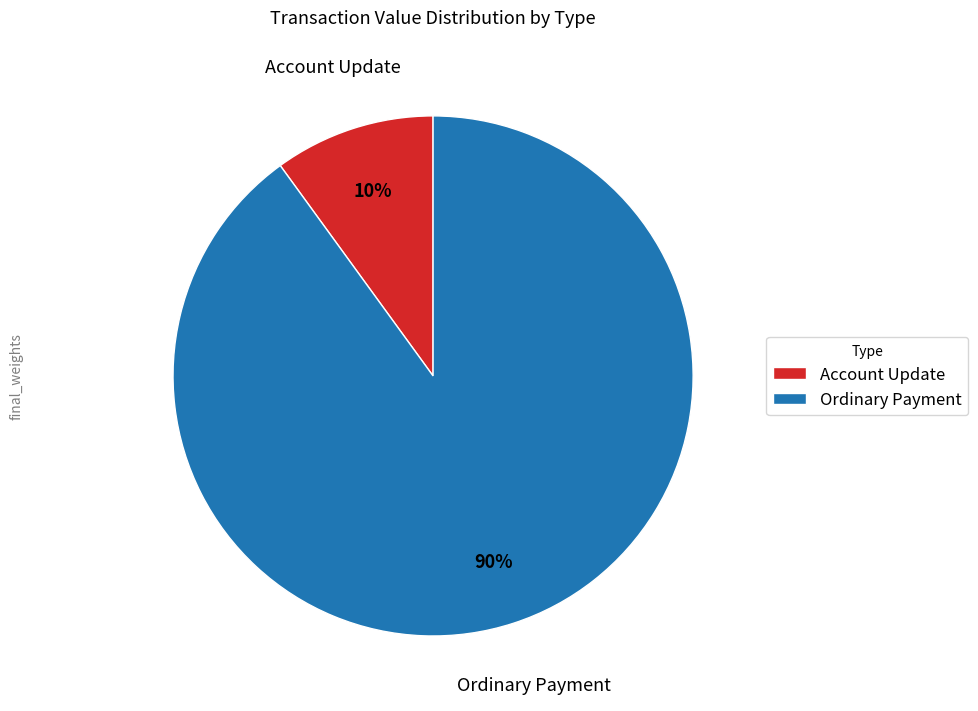

The Account Update slice represents 5% of the pie. True or false?

False